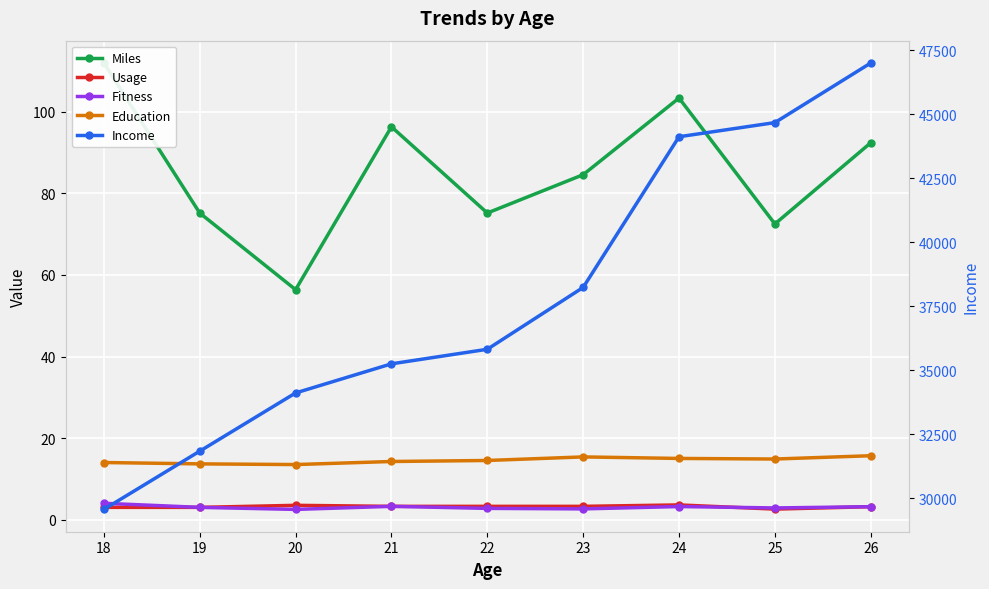

At which category is the sum across all series the highest?

26